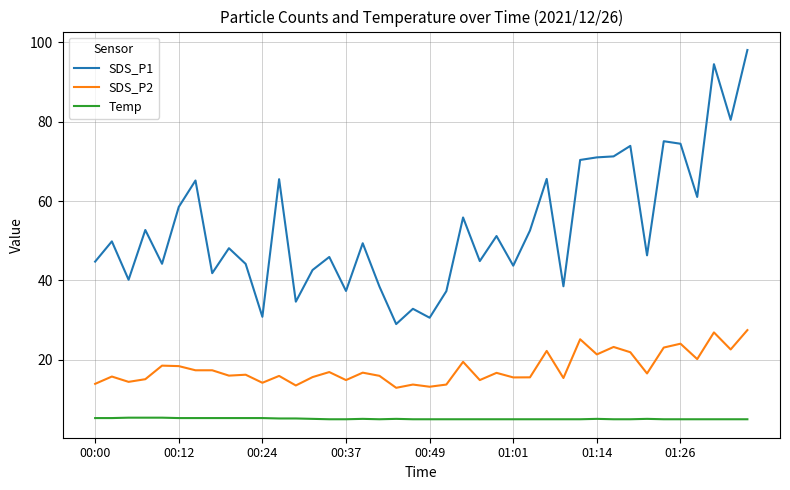

True or false: SDS_P2 and Temp intersect in this chart.

False